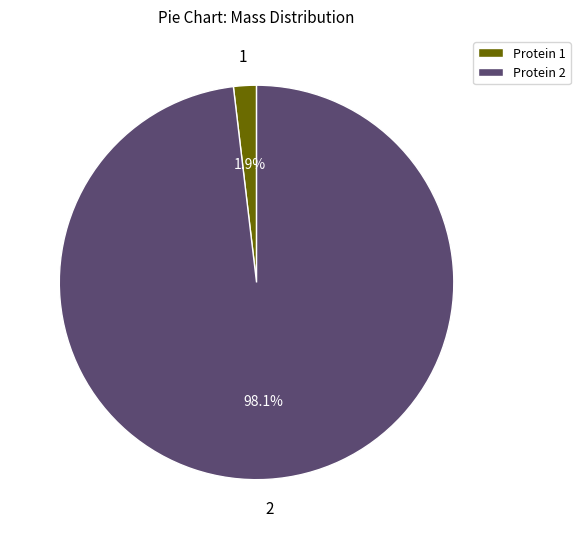

Count the number of slices in the pie.

2